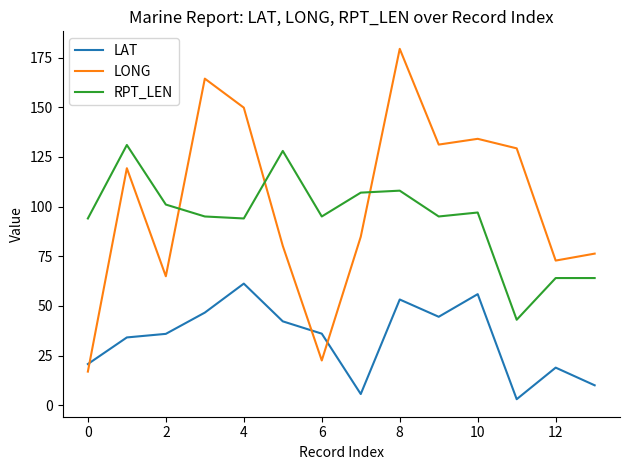

Does the chart display data point markers on the line(s)?

No